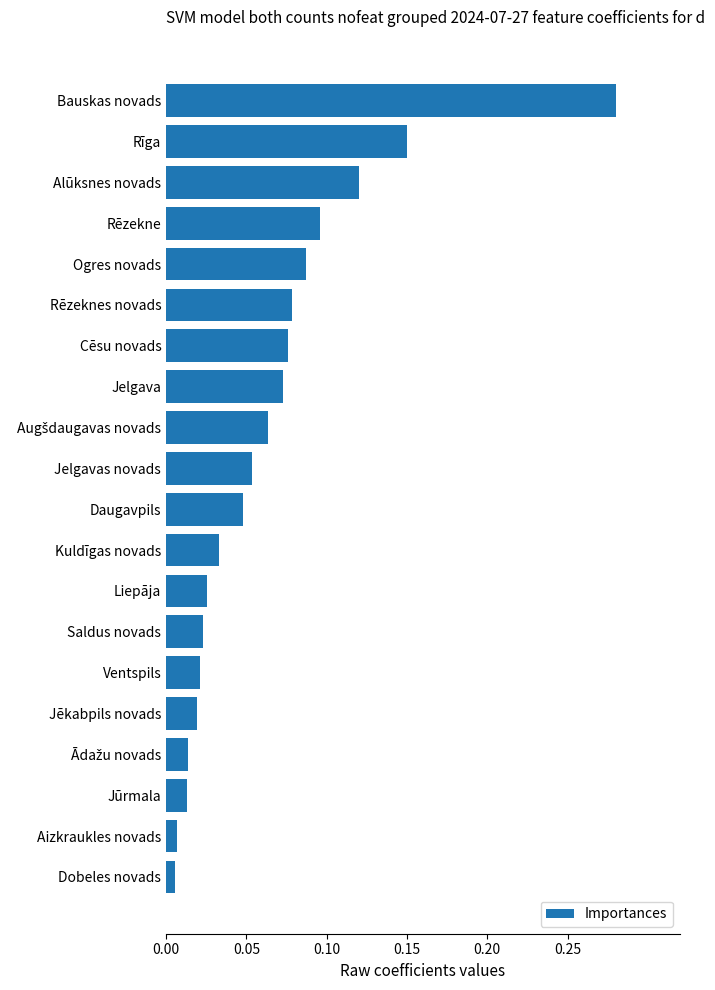

Does the chart contain any negative values?

No